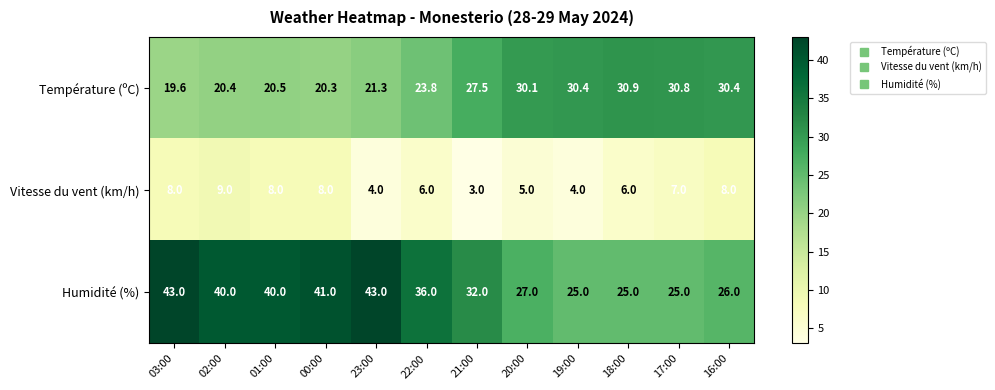

Where does the Humidité (%) series first go above 36?

03:00